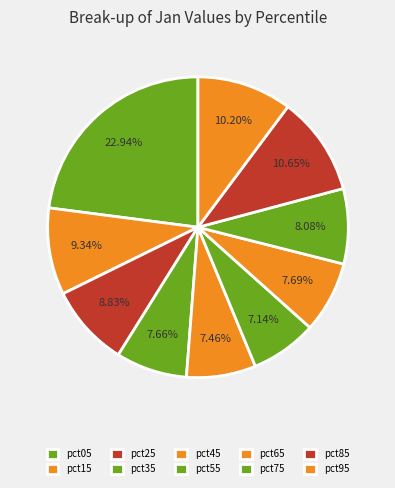

How many slices are in this pie chart?

10